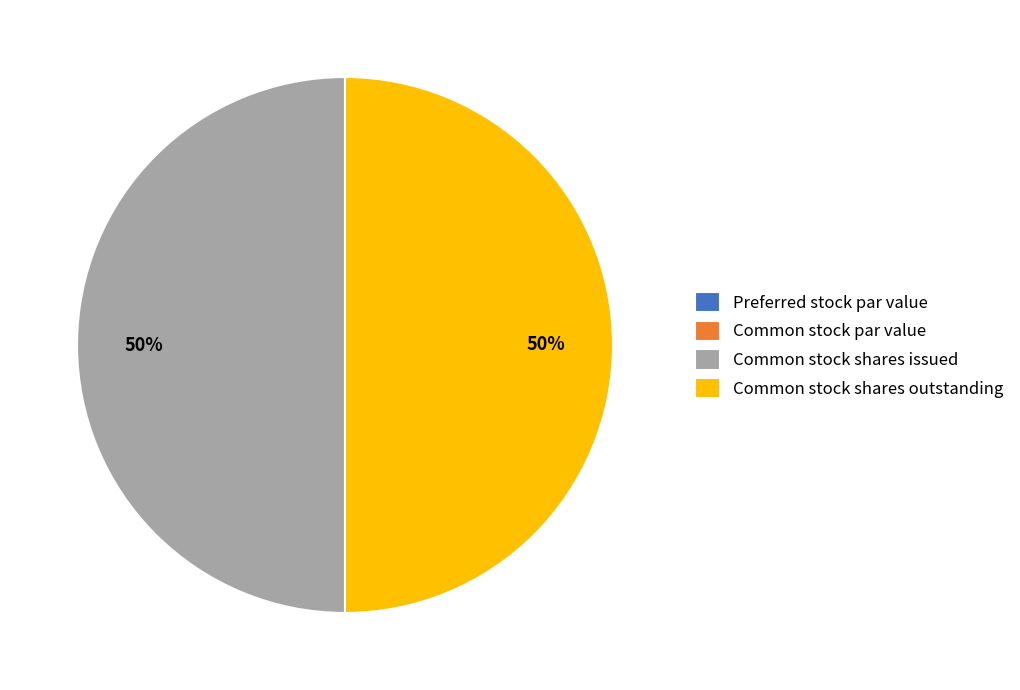

Do Common stock shares outstanding and Common stock shares issued together represent more than half of the pie?

Yes